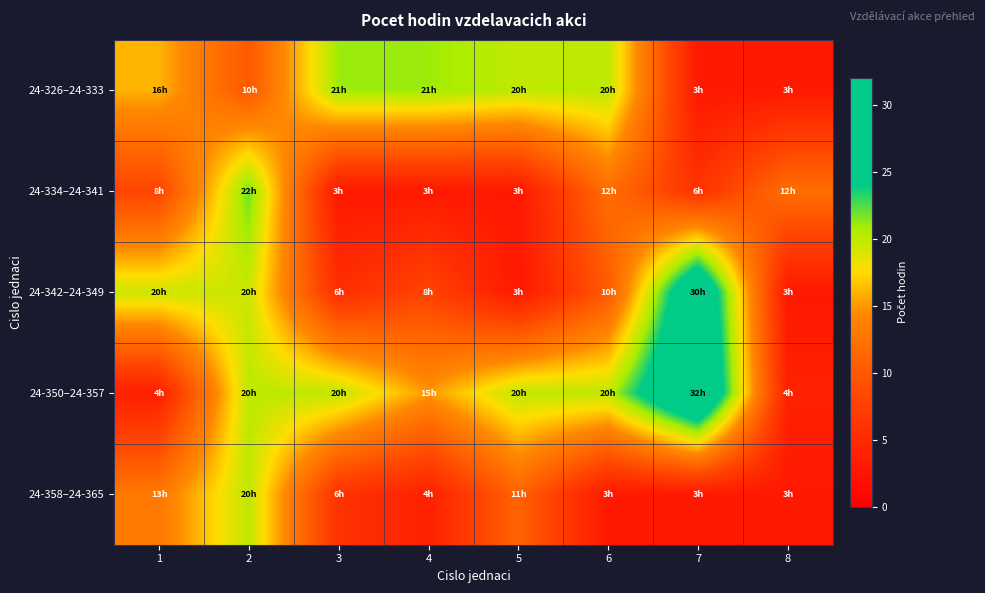

What is the total value across all series at 1?

60.2